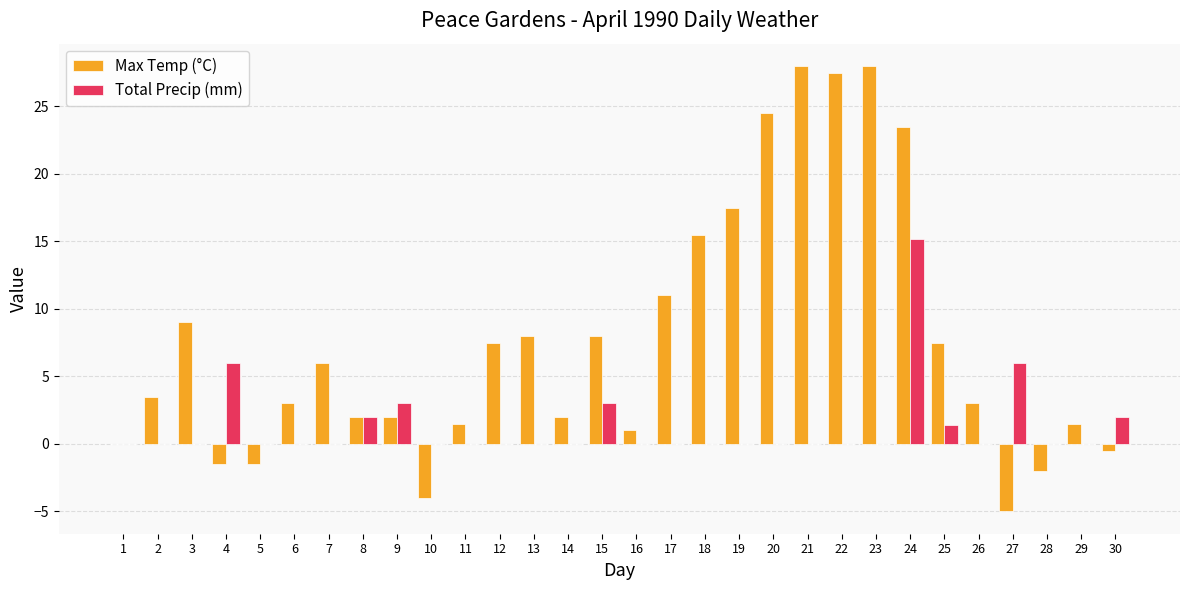

The value of Total Precip (mm) at 6 is 0.0. True or false?

True